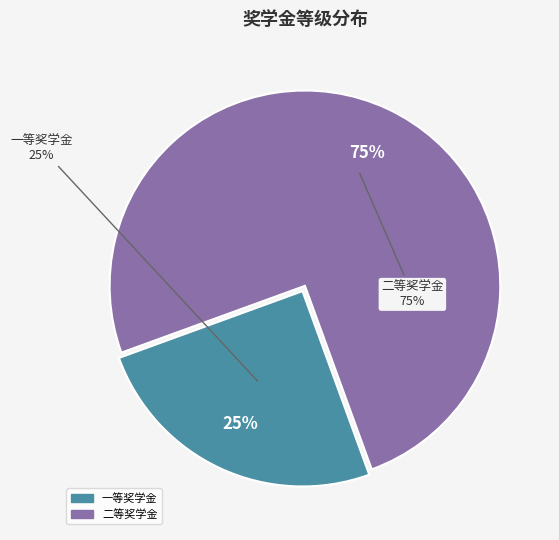

To the nearest percent, what is the difference between the largest and smallest slice percentages?

50%